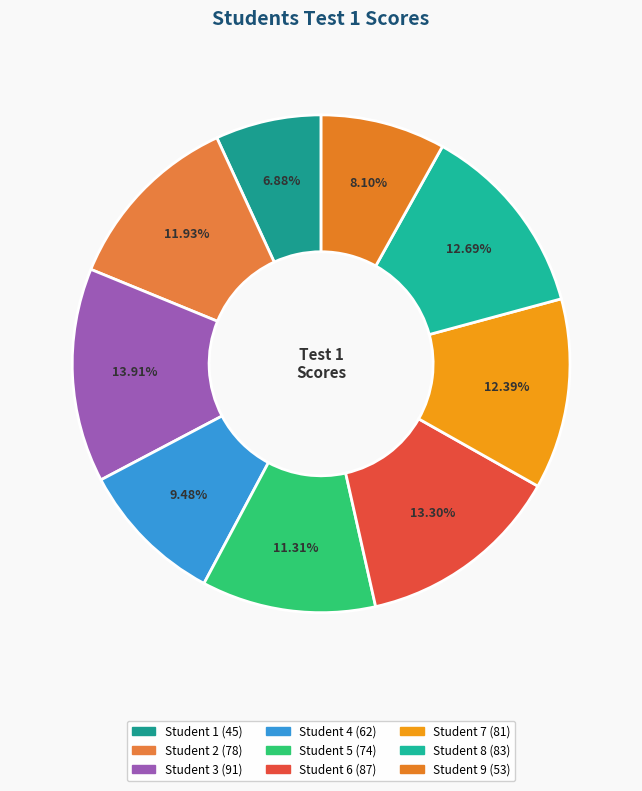

To the nearest percent, what is the combined percentage of Student 2 and Student 8?

25%